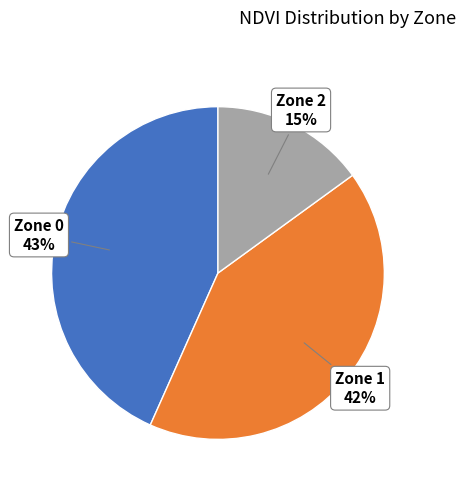

Is there any slice that represents more than half of the pie?

No